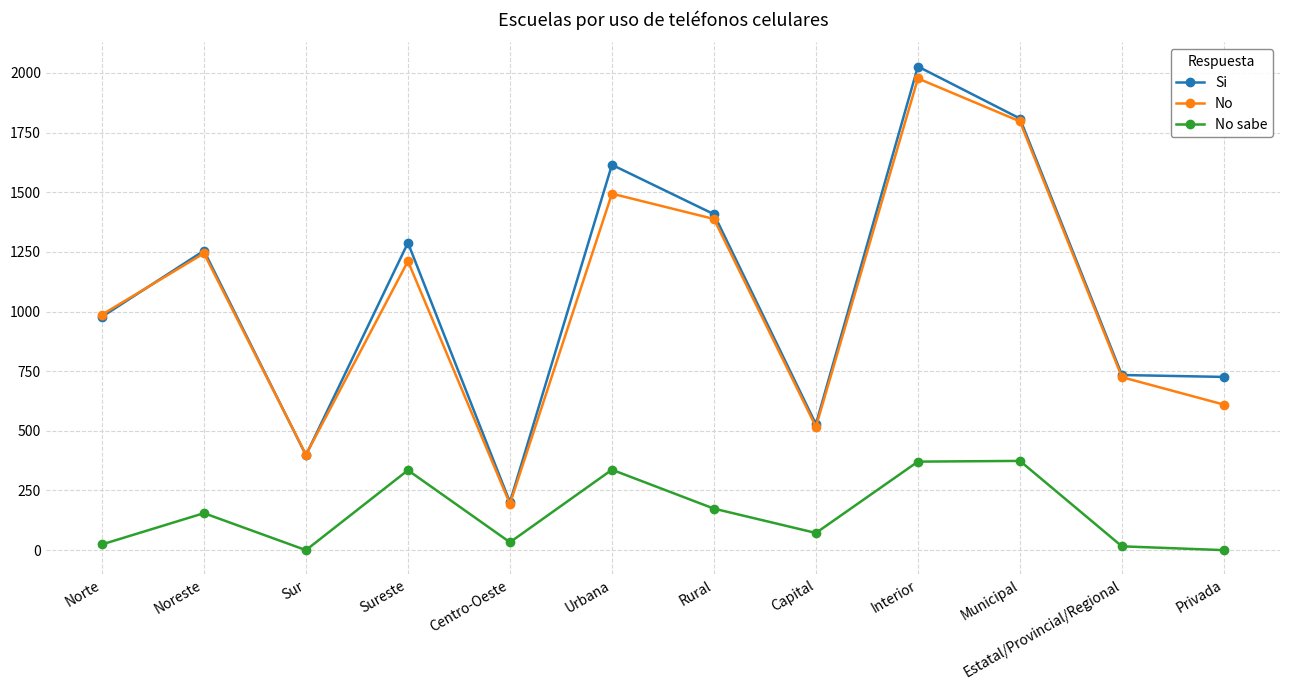

What is the value of the Si point at the 8th from the left?

528